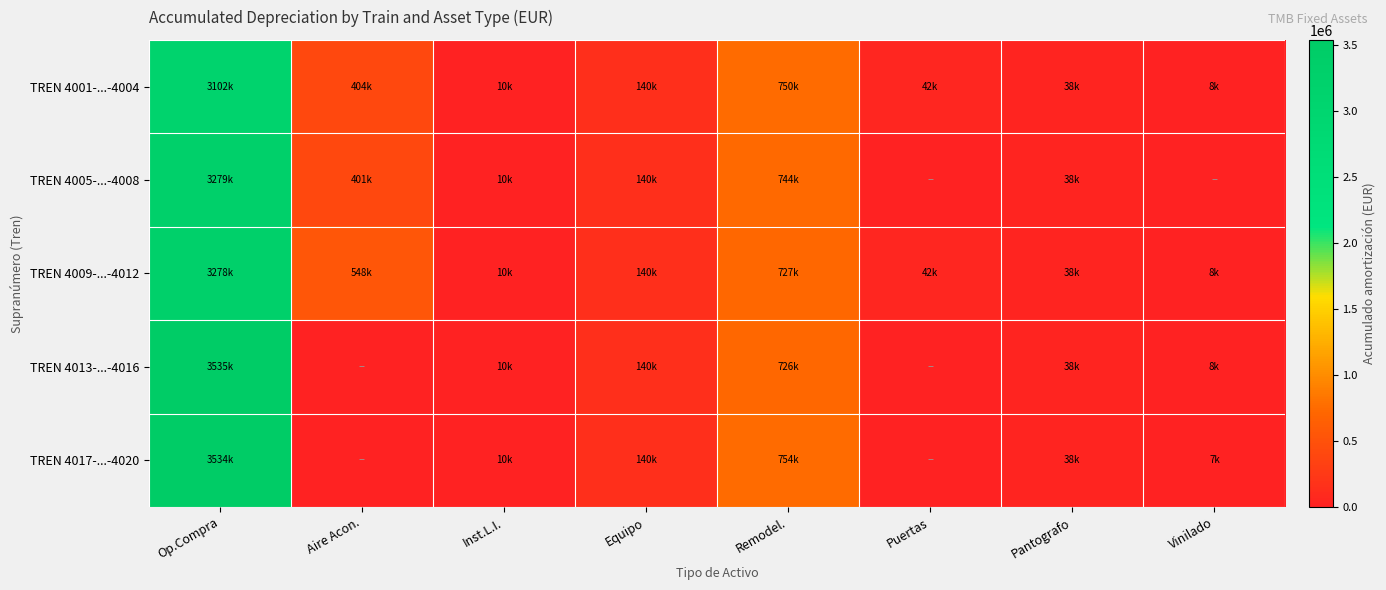

At which category does the chart reach its minimum across all series?

Puertas